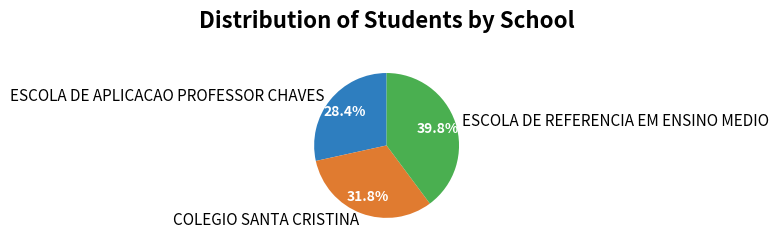

Does any single category account for the majority?

No